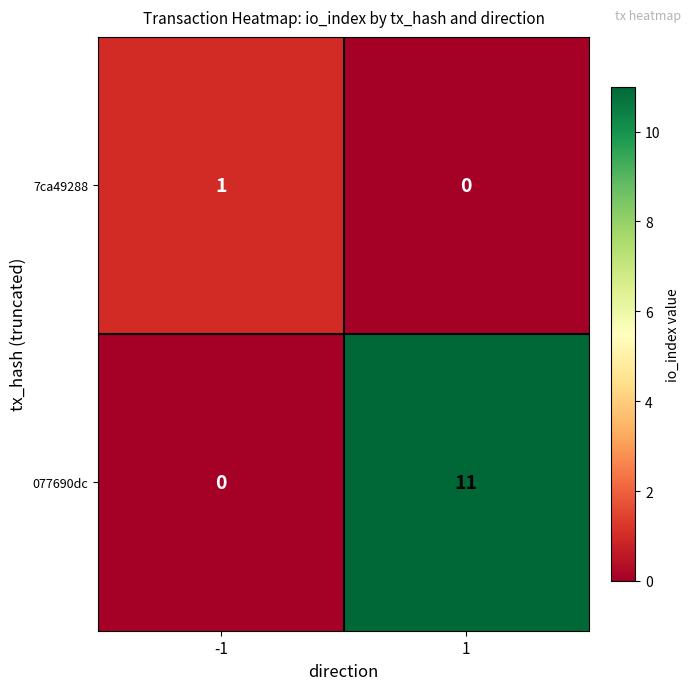

List the series in order of their peak value, highest first.

077690dc, 7ca49288